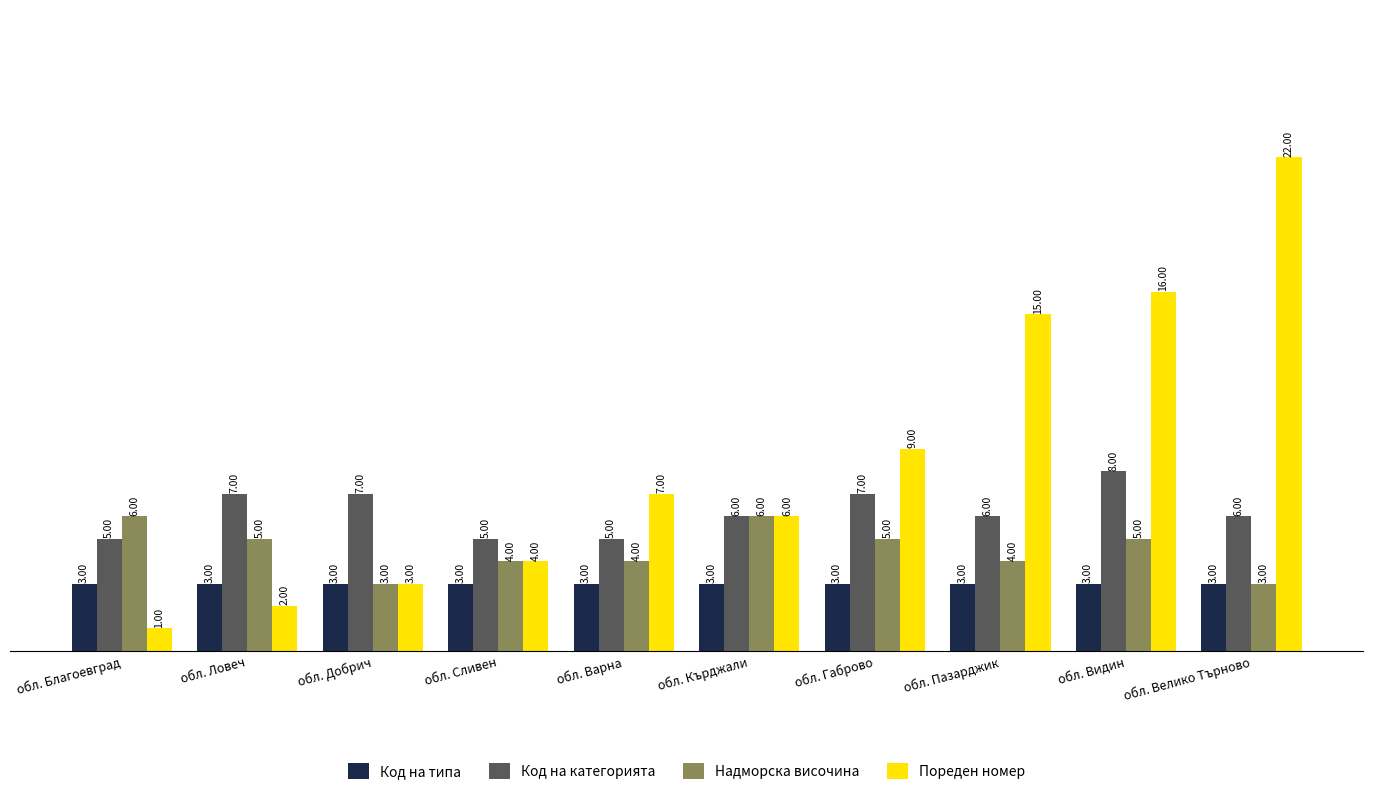

At which category is the sum across all series the highest?

обл. Велико Търново